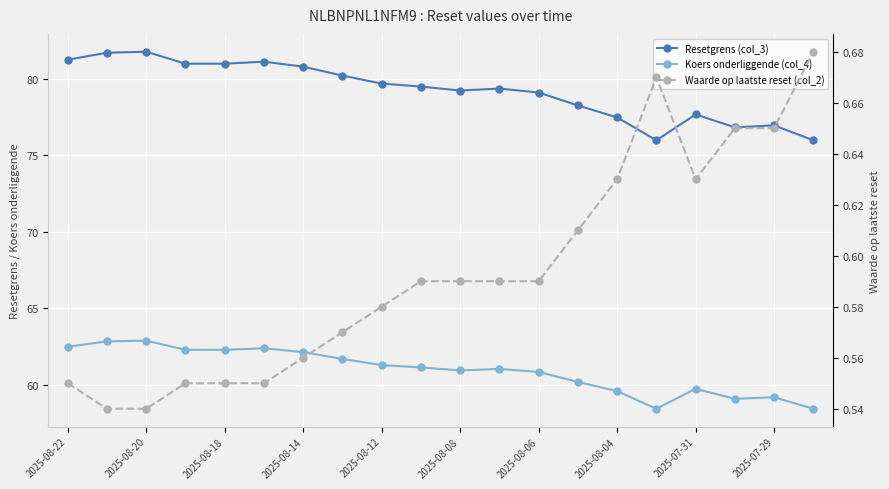

What is the approximate value of Resetgrens (col_3) at 2025-08-22?

81.2